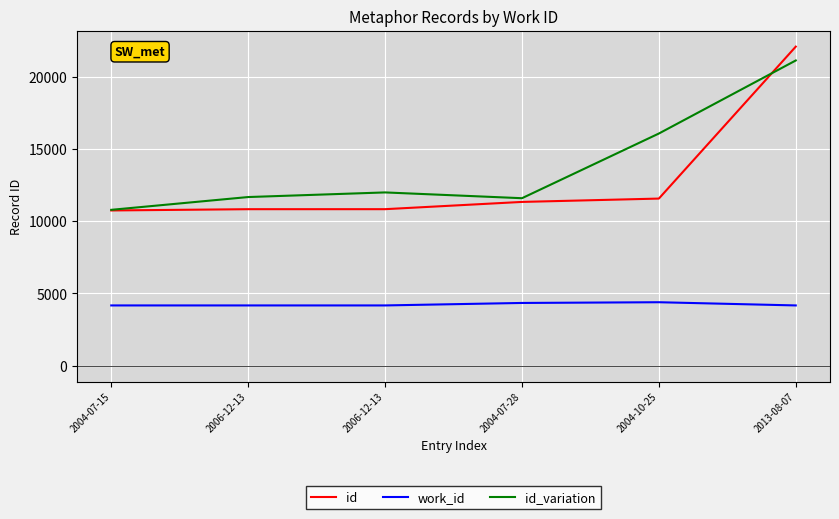

What is the difference between the id_variation values at 2004-10-25 and 2013-08-07?

5062.4